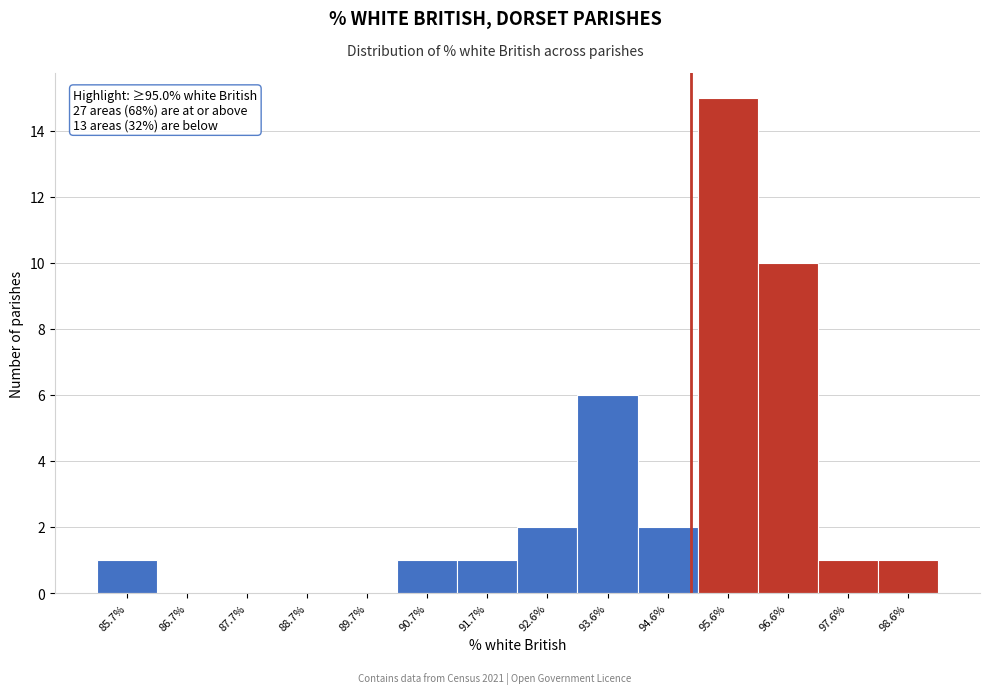

Which range on the x-axis has the tallest bar?

95.1 to 96.1